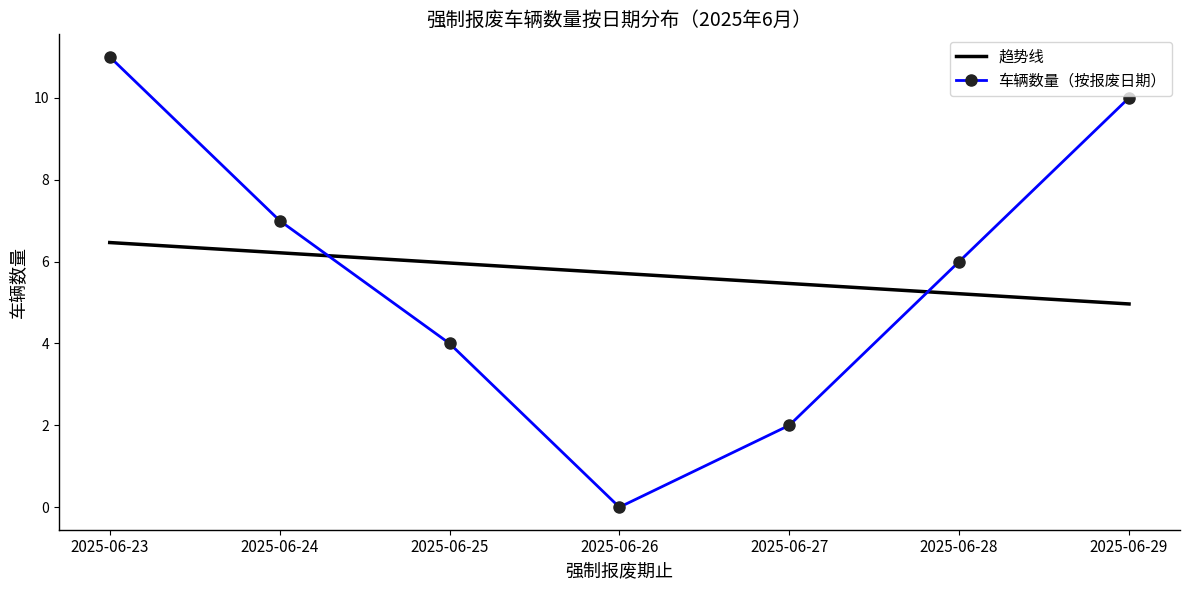

What is the difference between the maximum and minimum values in the 车辆数量（按报废日期） series?

11.0